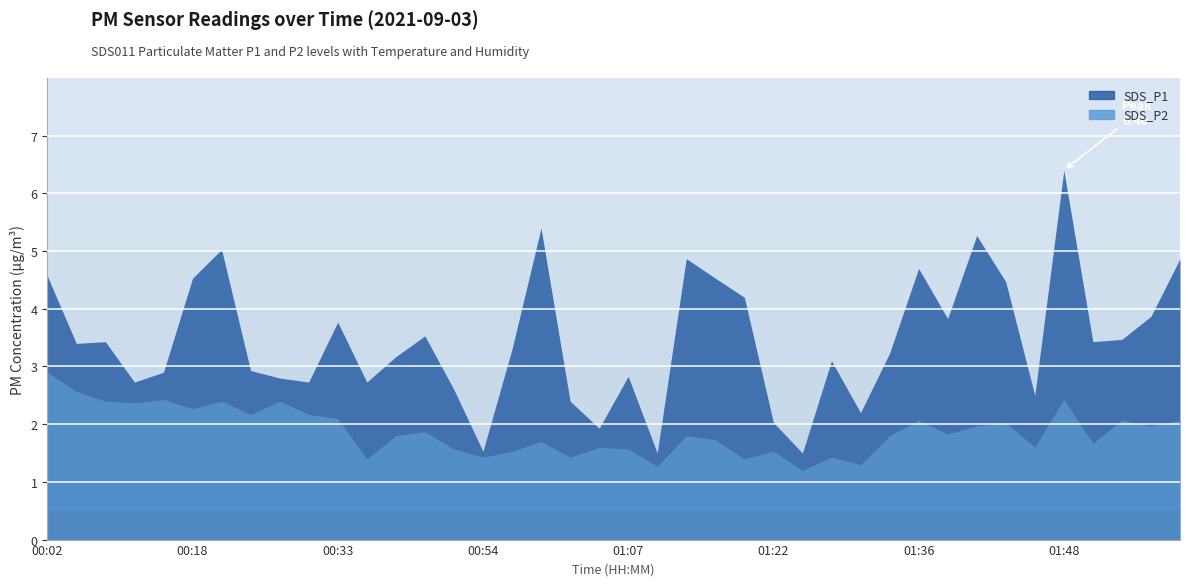

Rank the categories by SDS_P2 value from highest to lowest.

00:02, 00:04, 00:15, 01:48, 00:10, 00:20, 00:28, 00:12, 00:18, 00:26, 00:31, 00:33, 01:36, 01:56, 02:01, 01:43, 01:41, 01:59, 00:41, 01:38, 00:38, 01:12, 01:33, 01:14, 00:59, 01:54, 01:04, 01:46, 00:44, 01:07, 00:57, 01:22, 00:54, 01:02, 01:28, 00:36, 01:17, 01:30, 01:09, 01:25